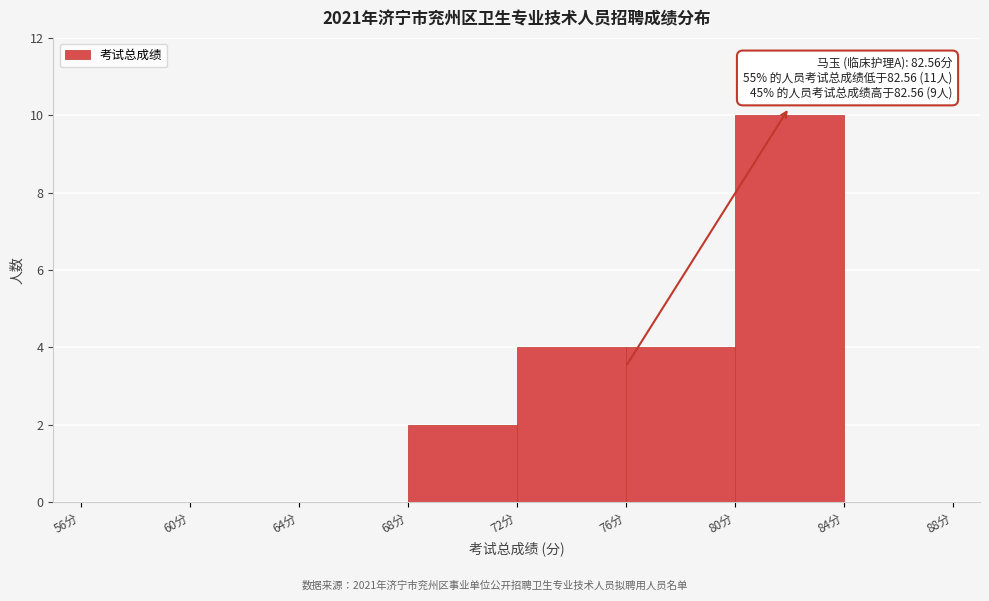

Over which range of the x-axis is the bar tallest?

80 to 84